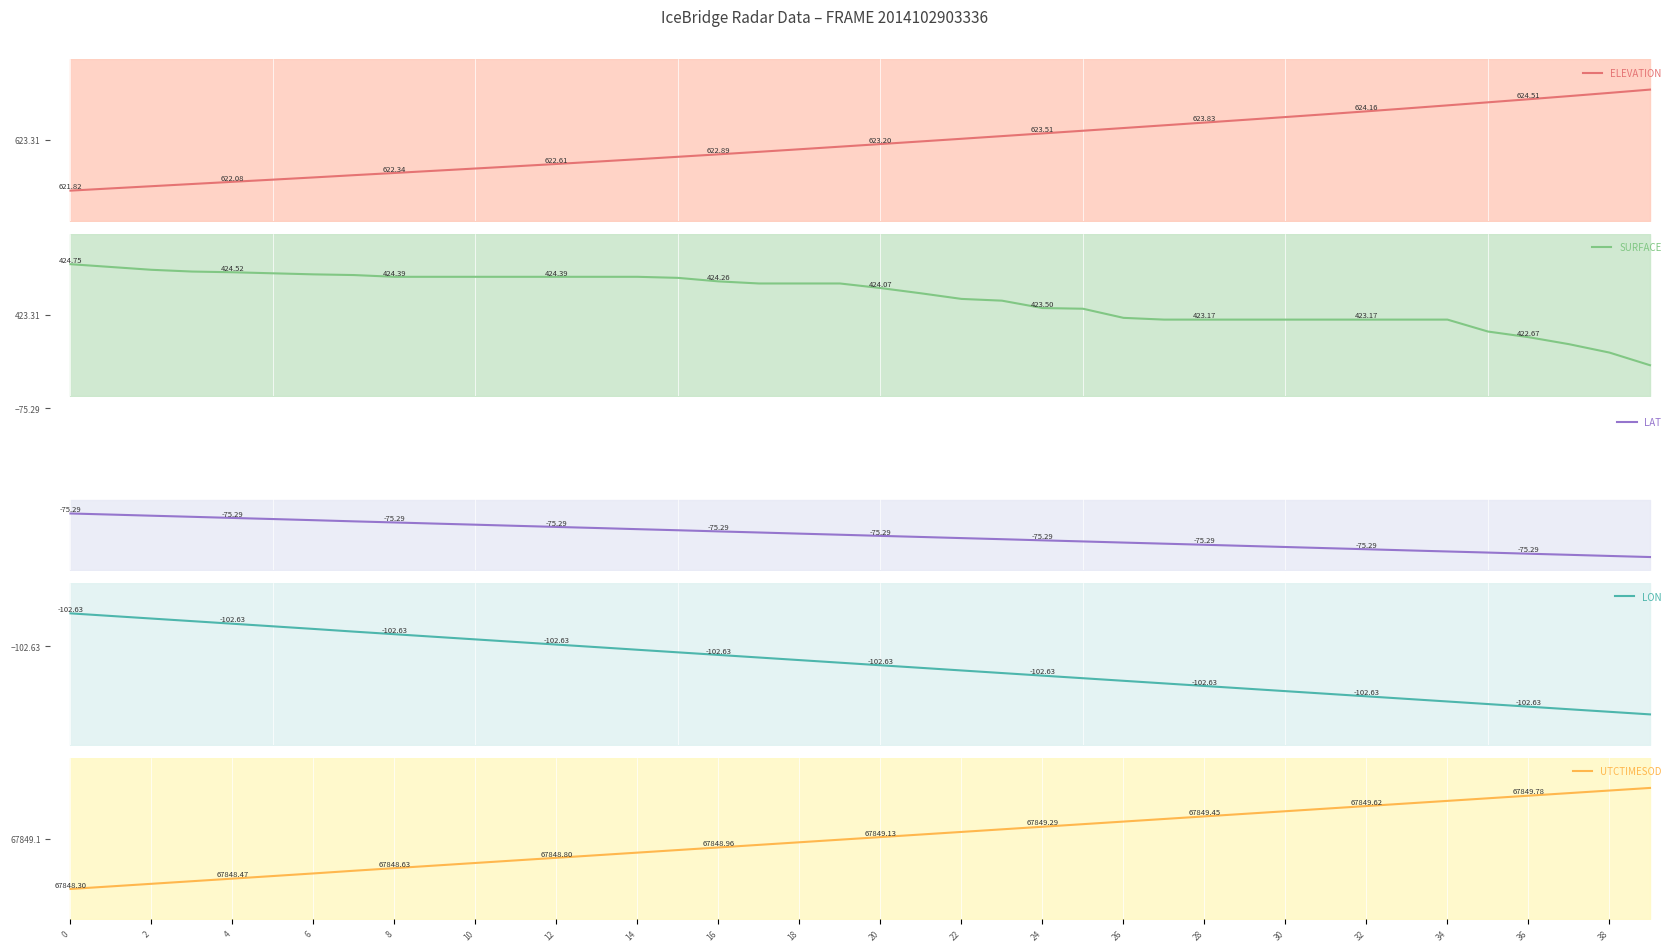

How many values in the SURFACE series are below 424?

19